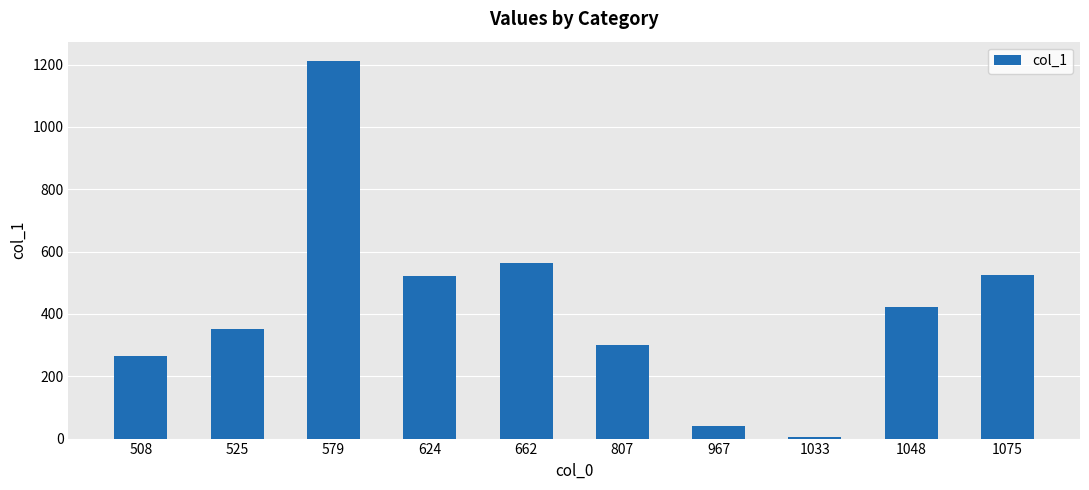

At which label does the data first exceed 422?

579